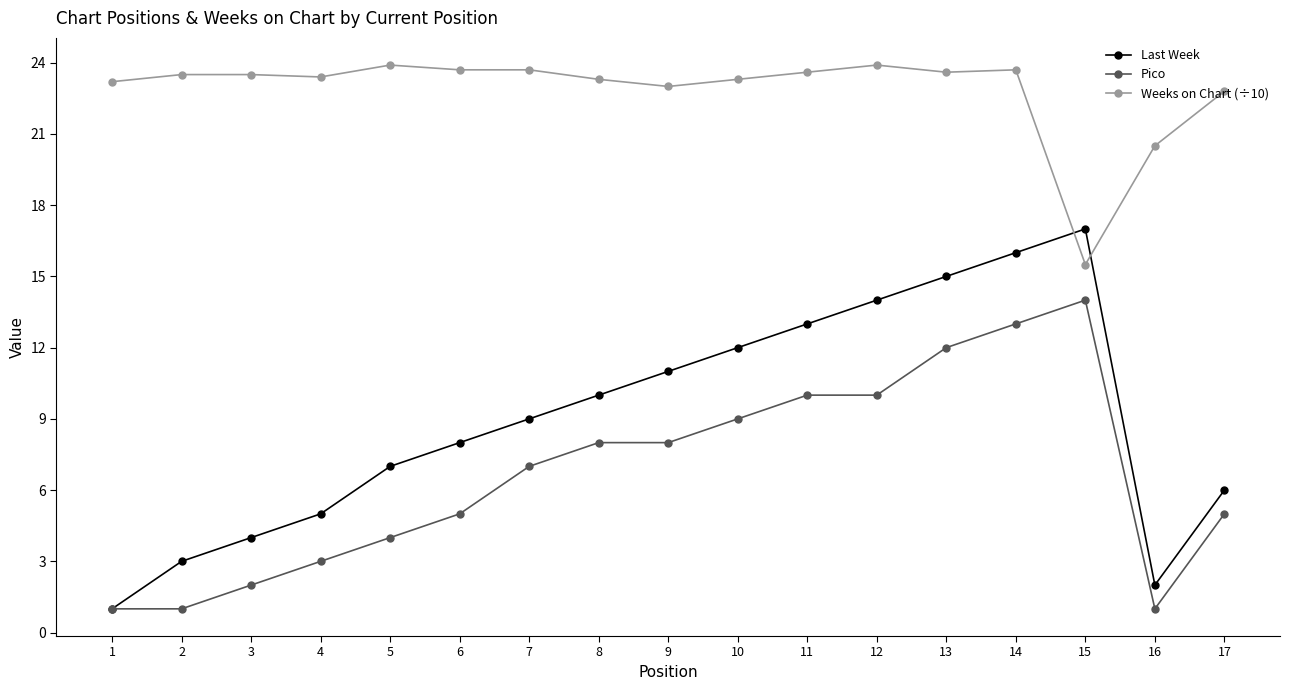

Rank the series at 6 from highest to lowest value.

Weeks on Chart (÷10), Last Week, Pico